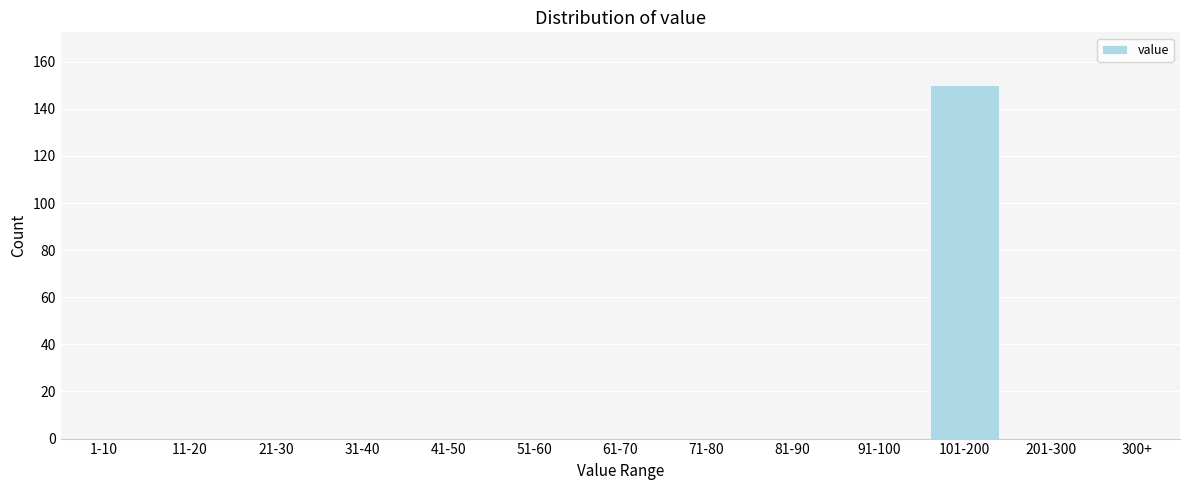

Reading left to right, extract all data points from this chart.

1-10=0	11-20=0	21-30=0	31-40=0	41-50=0	51-60=0	61-70=0	71-80=0	81-90=0	91-100=0	101-200=150	201-300=0	300+=0